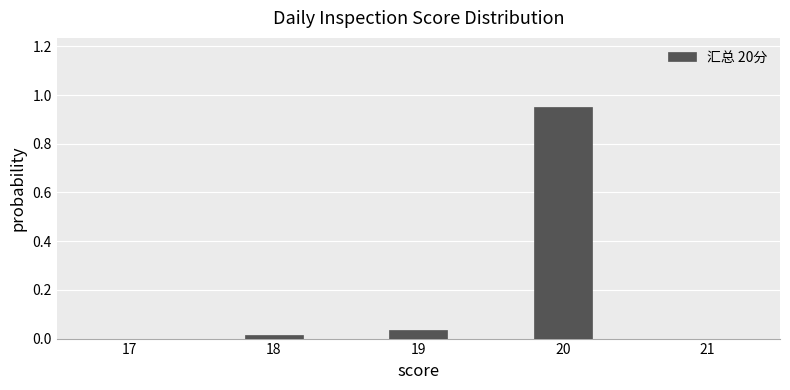

What is the sum of all values?

1.0